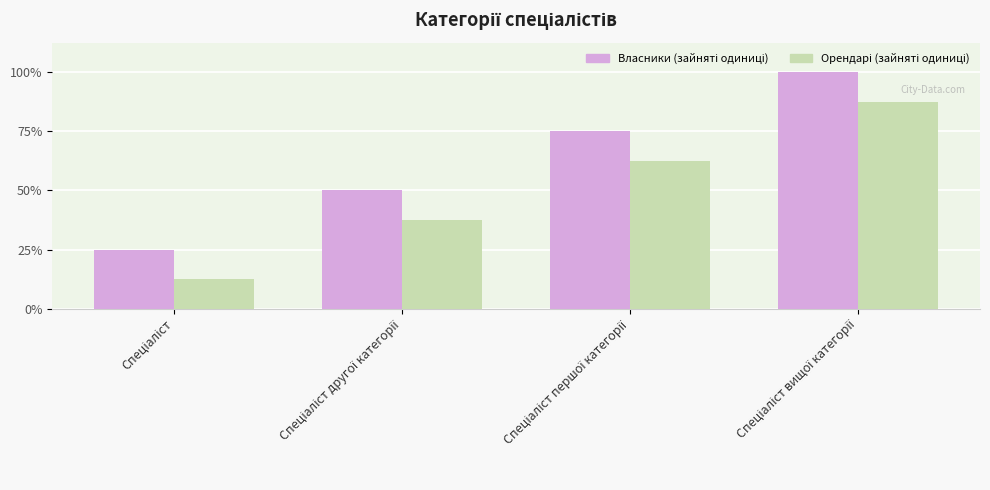

Are the bars grouped side by side (vs. stacked)?

Yes